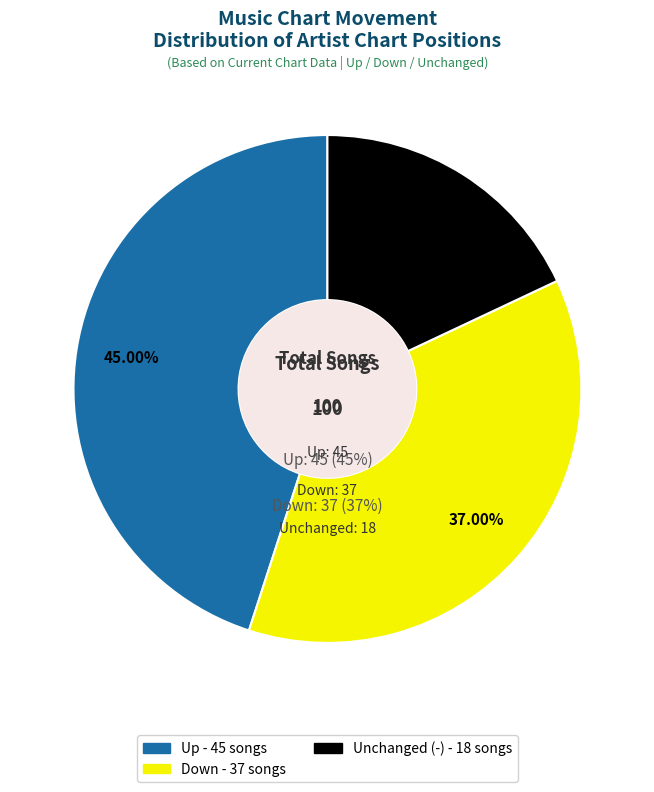

How many slices are in this pie chart?

3